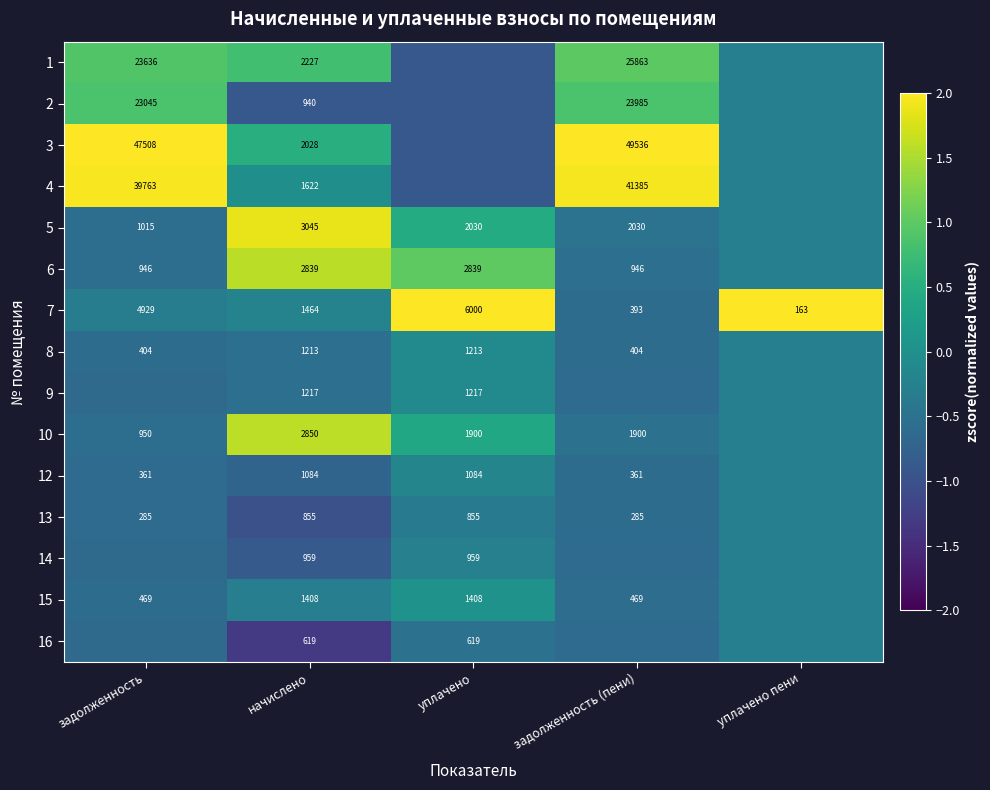

Is the value of 10 at уплачено greater than the value of 7 at задолженность?

No